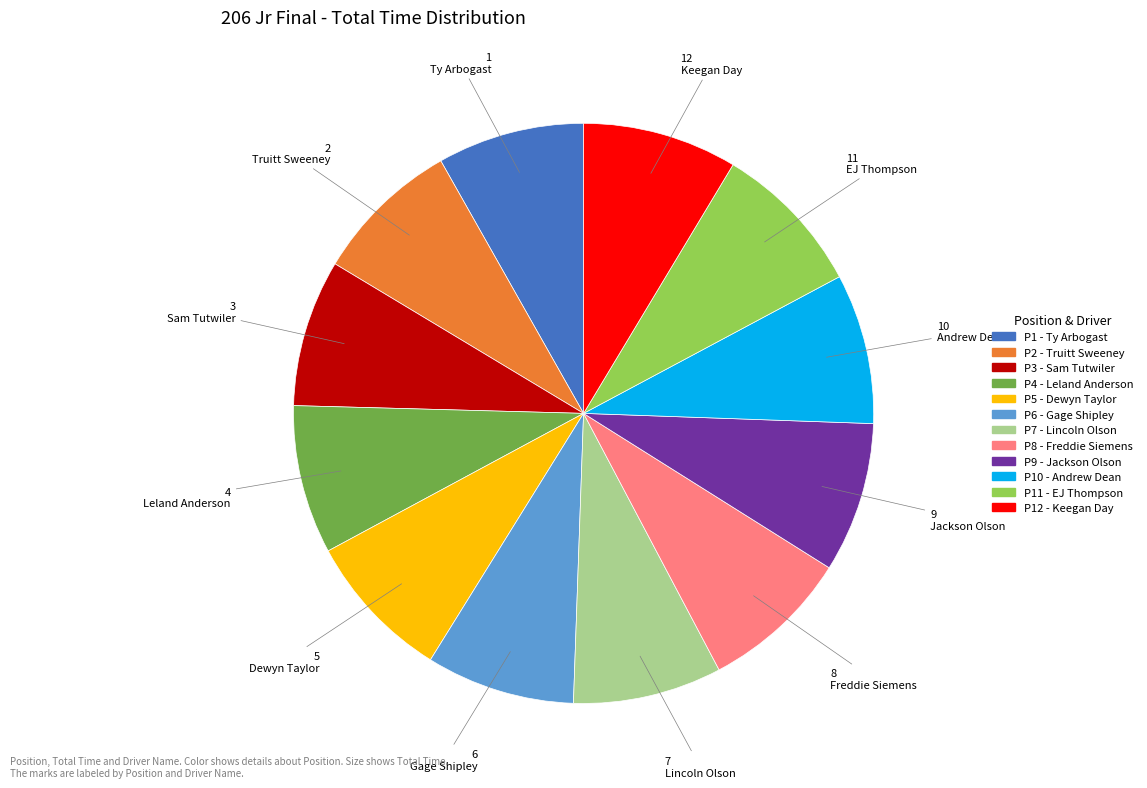

Does any single category account for the majority?

No